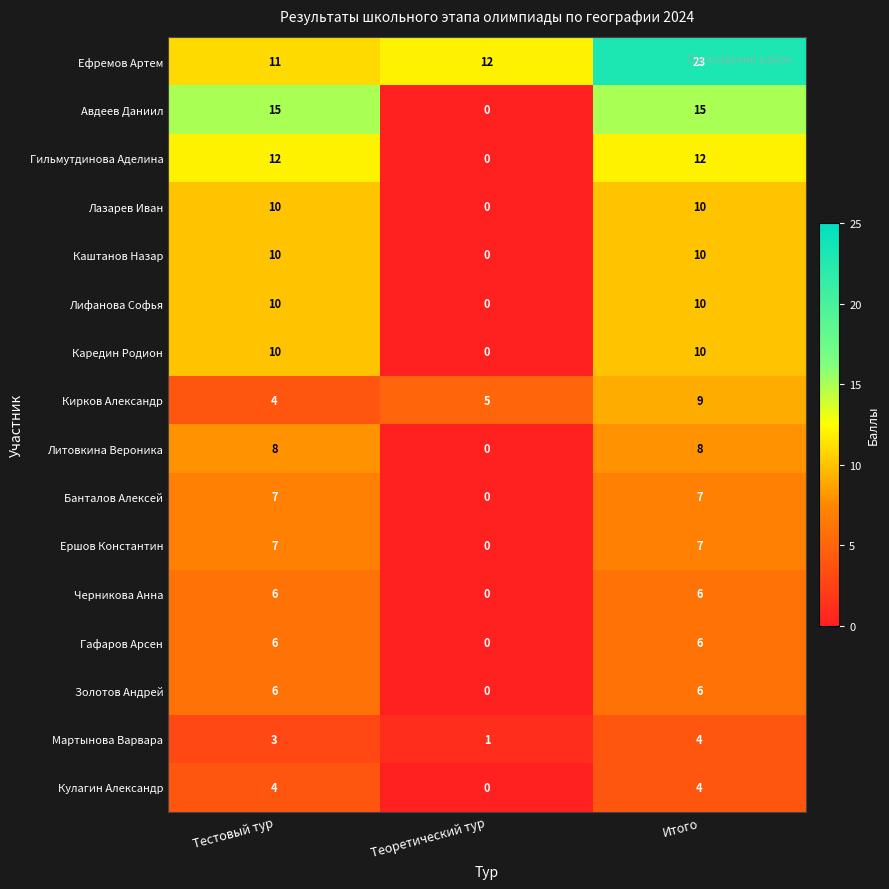

The value of Гафаров Арсен at Итого is 6. True or false?

True